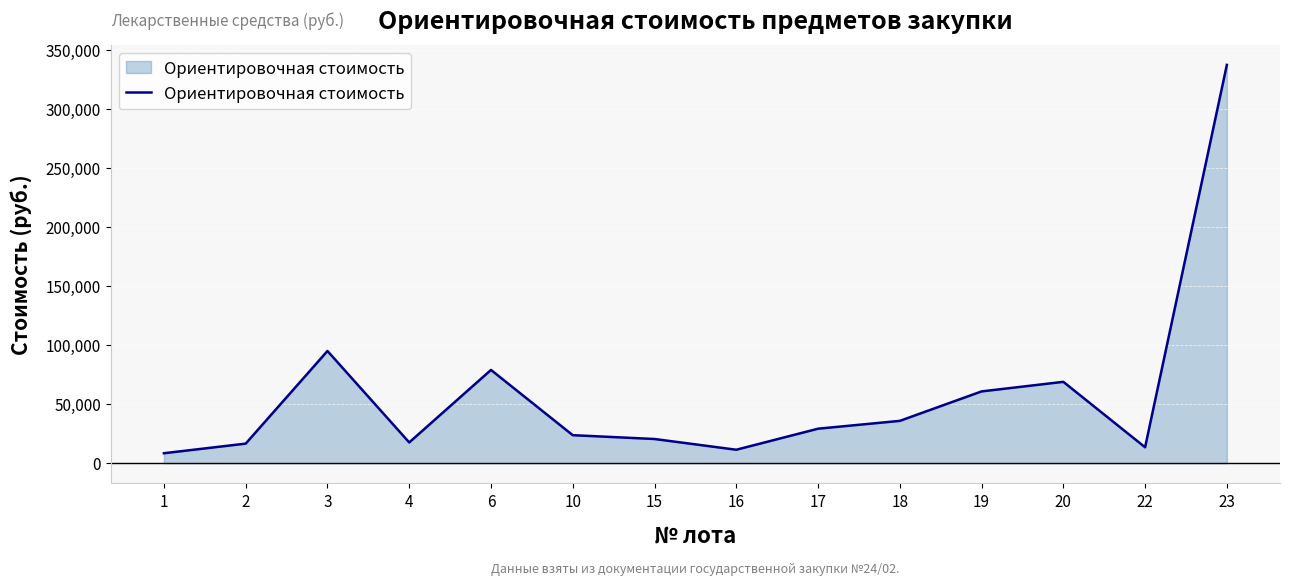

Does the chart display data point markers on the line(s)?

No